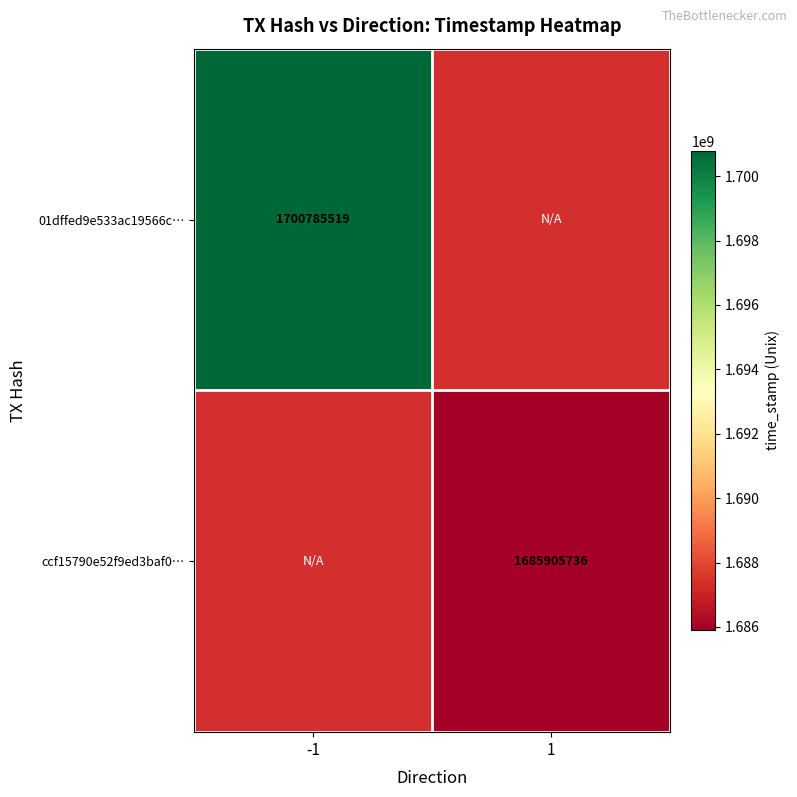

The ccf15790e52f9ed3baf0… series shows 1685905736 at 1. True or false?

True